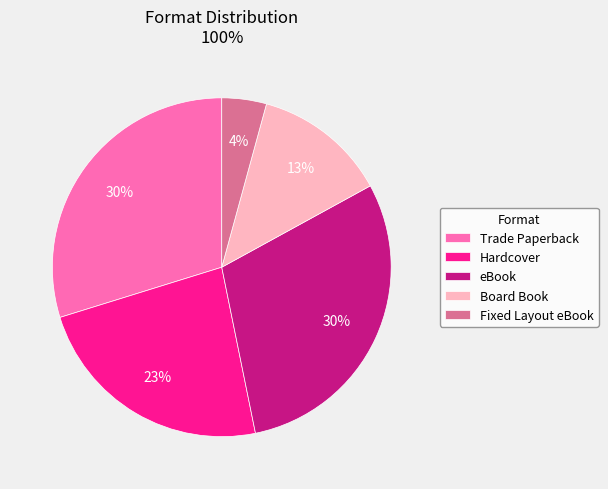

Which slice is the smallest?

Fixed Layout eBook